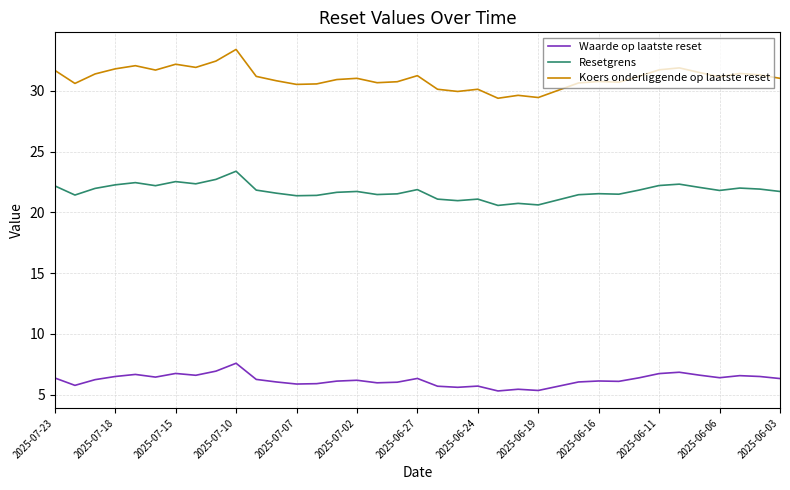

Rank the series by their average value, from lowest to highest.

Waarde op laatste reset, Resetgrens, Koers onderliggende op laatste reset